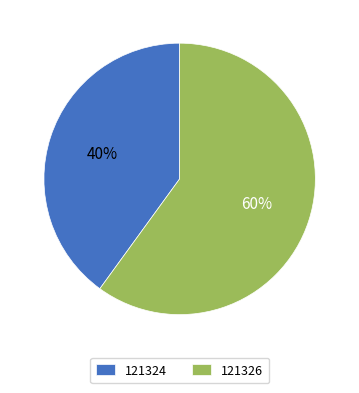

To the nearest percent, what is the difference between the largest and smallest slice percentages?

20%